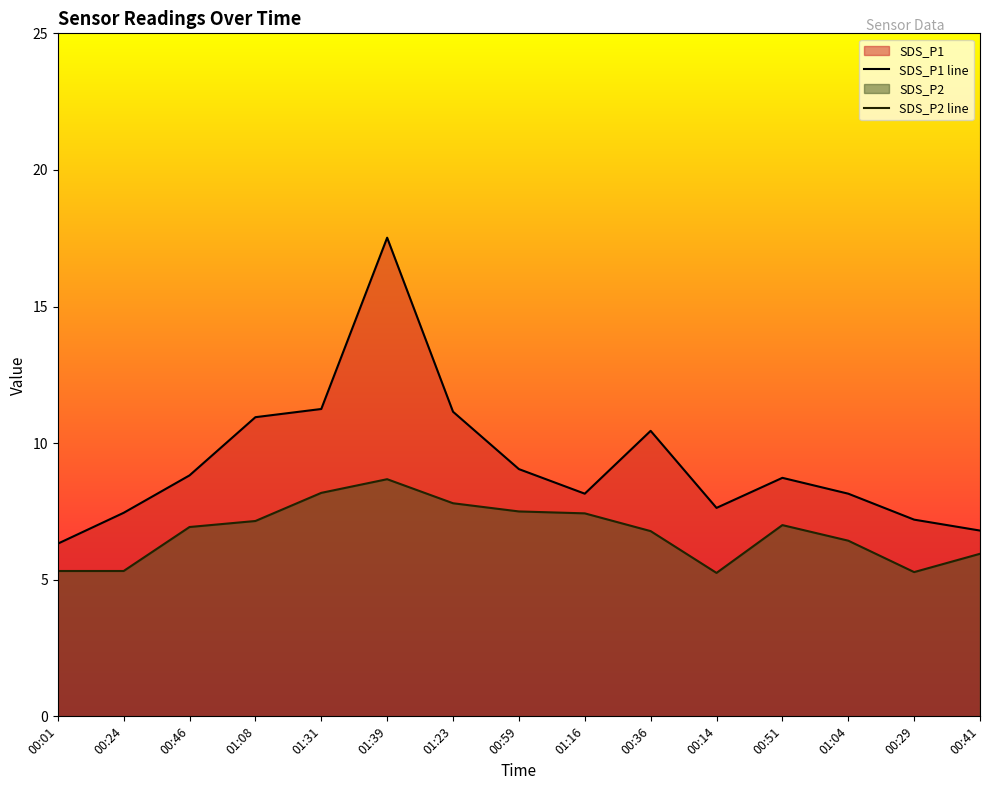

Rank the series by their maximum value, from highest to lowest.

SDS_P1 line, SDS_P2 line